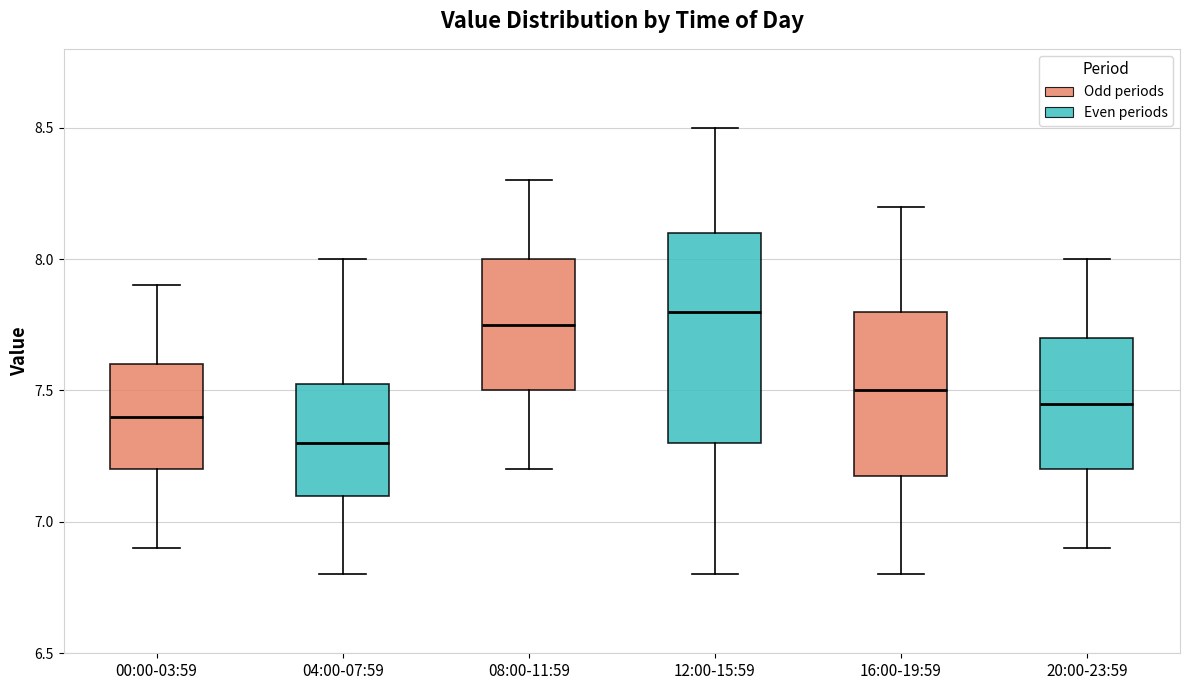

Reading left to right, transcribe this box plot: for each box, give where its median line is, the range the box spans, and where its two whiskers end, as read against the y-axis. The values are not printed on the chart, so give them approximately, as read against the axis.

00:00-03:59: median 7.40, box 7.20 to 7.60, whiskers 6.90 to 7.90
04:00-07:59: median 7.30, box 7.10 to 7.55, whiskers 6.80 to 8.00
08:00-11:59: median 7.75, box 7.50 to 8.00, whiskers 7.20 to 8.30
12:00-15:59: median 7.80, box 7.30 to 8.10, whiskers 6.80 to 8.50
16:00-19:59: median 7.50, box 7.20 to 7.80, whiskers 6.80 to 8.20
20:00-23:59: median 7.45, box 7.20 to 7.70, whiskers 6.90 to 8.00